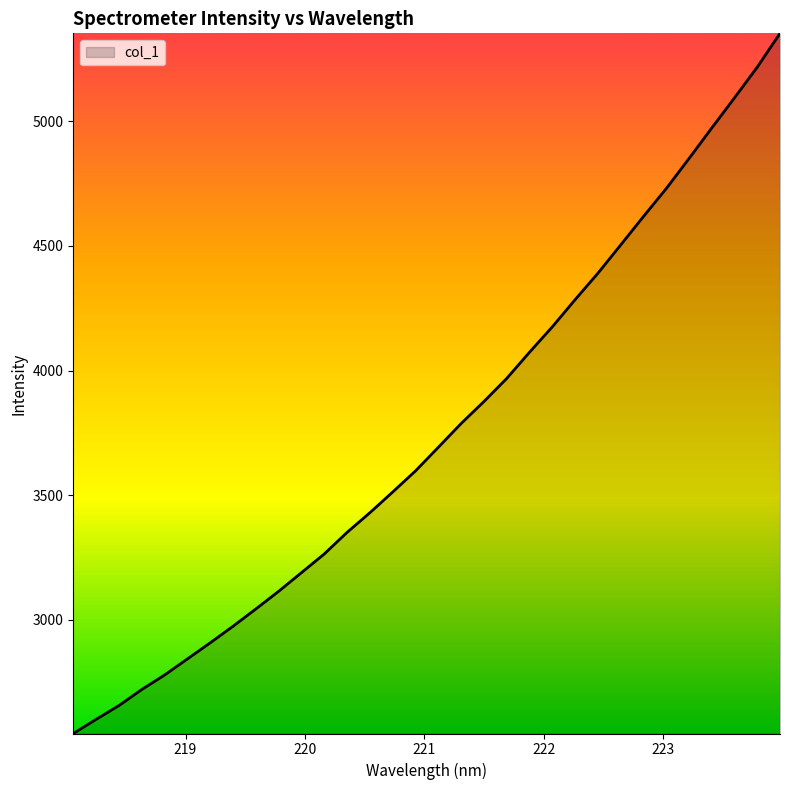

How many lines are shown in the chart?

1